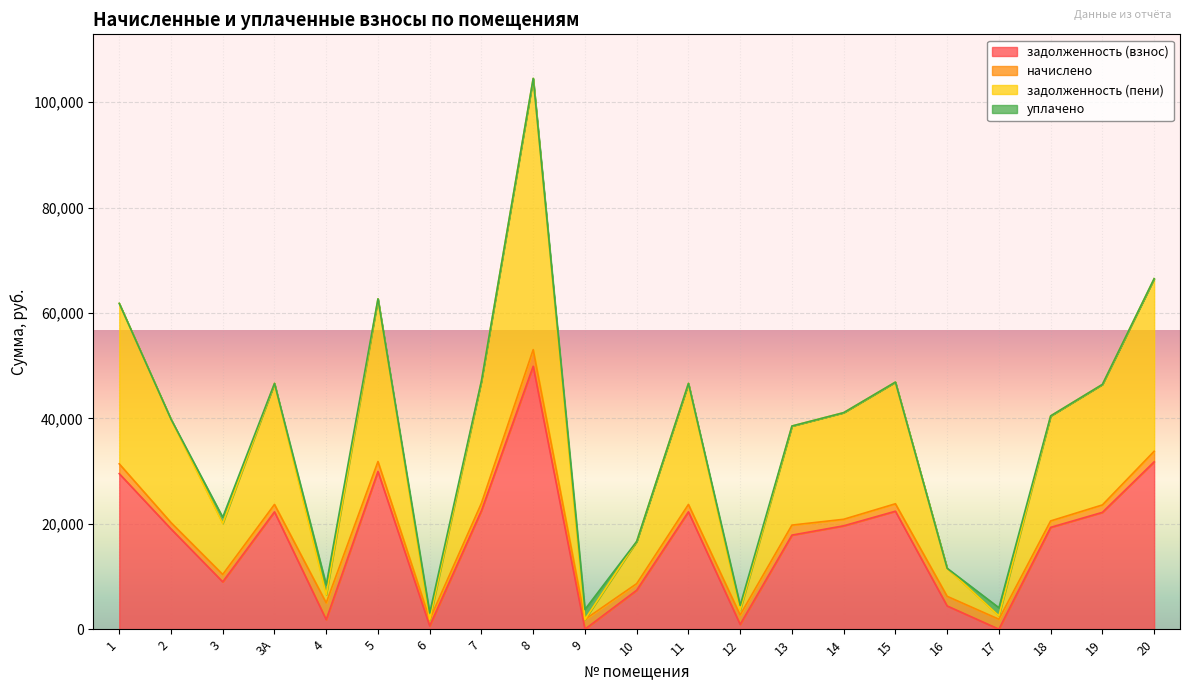

True or false: задолженность (пени) and задолженность (взнос) cross at least once.

False